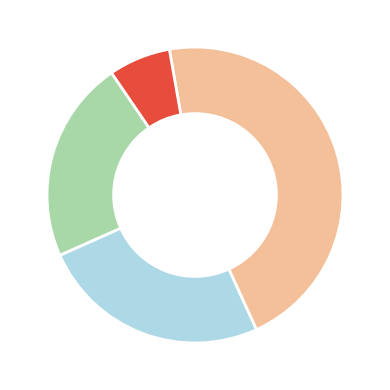

Does any single category account for the majority?

No